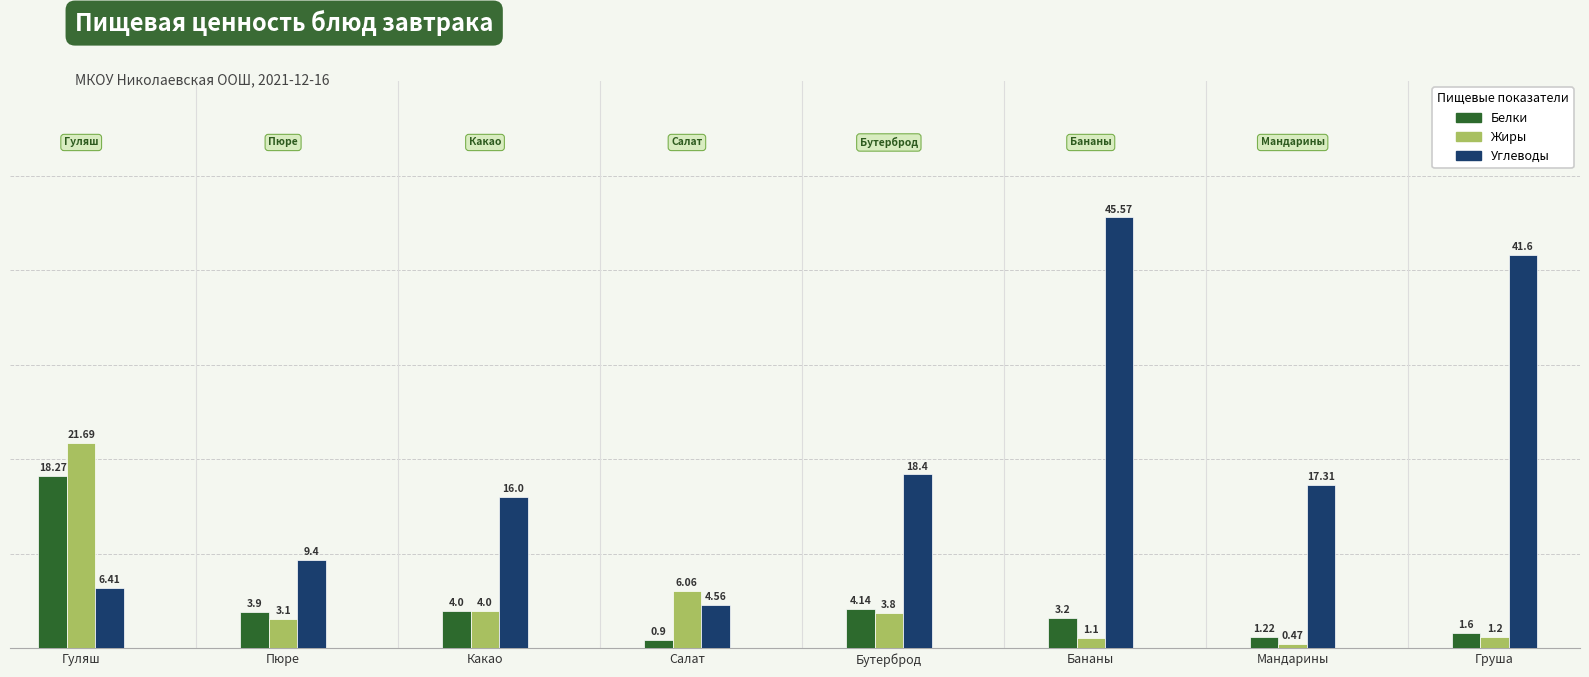

How many groups of bars are there?

8